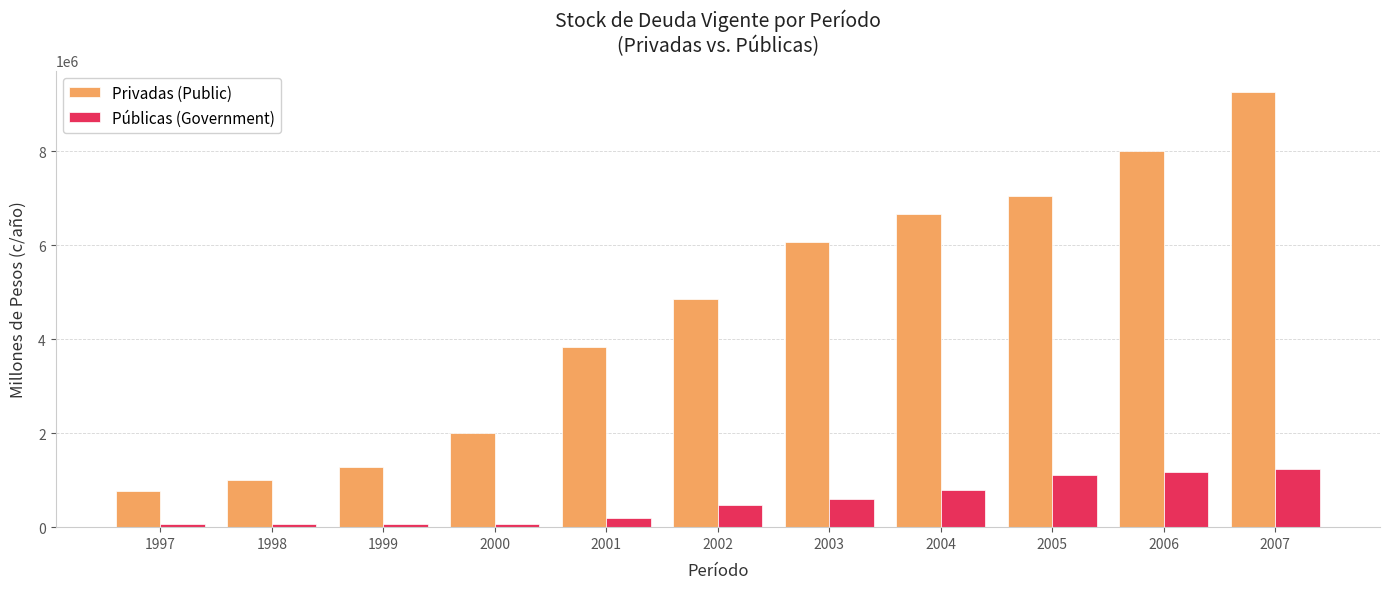

Are the bars grouped side by side (vs. stacked)?

Yes